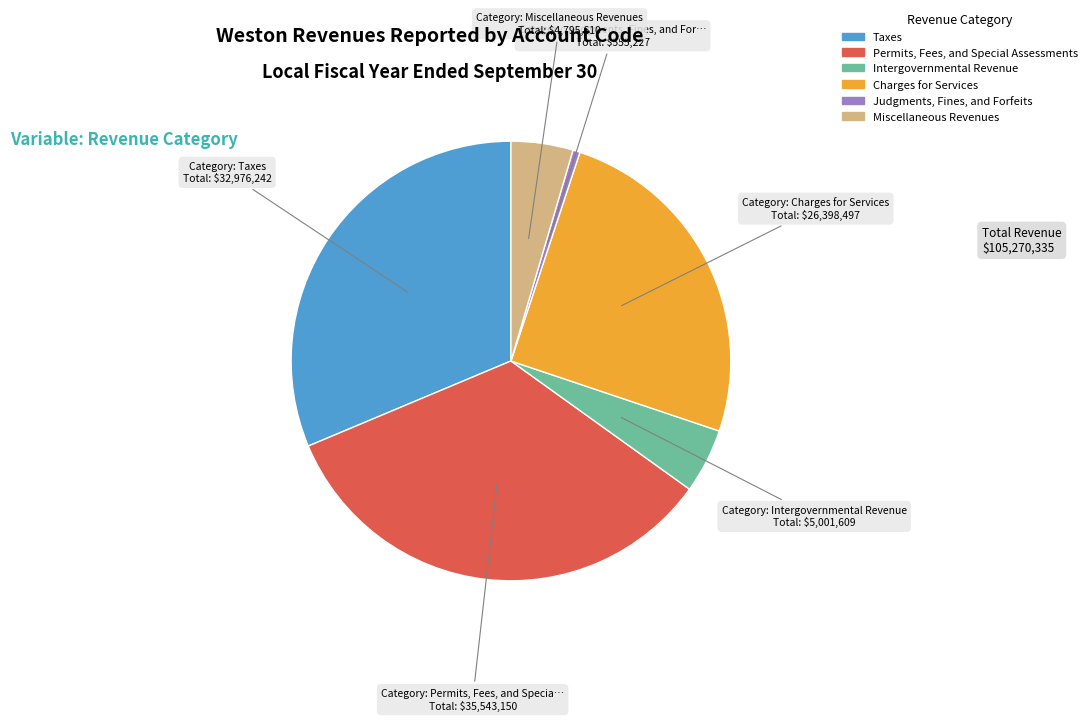

Is the sum of Judgments, Fines, and Forfeits and Intergovernmental Revenue greater than half?

No